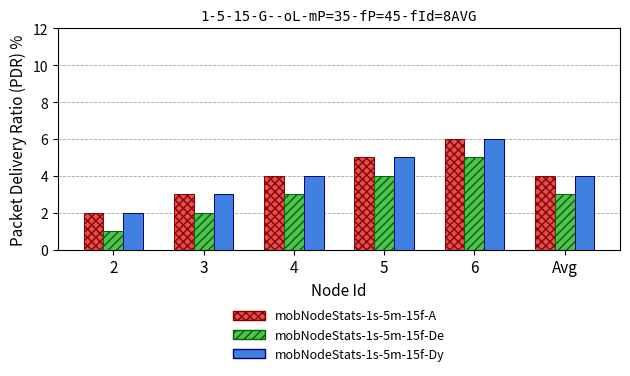

Does the chart contain any negative values?

No